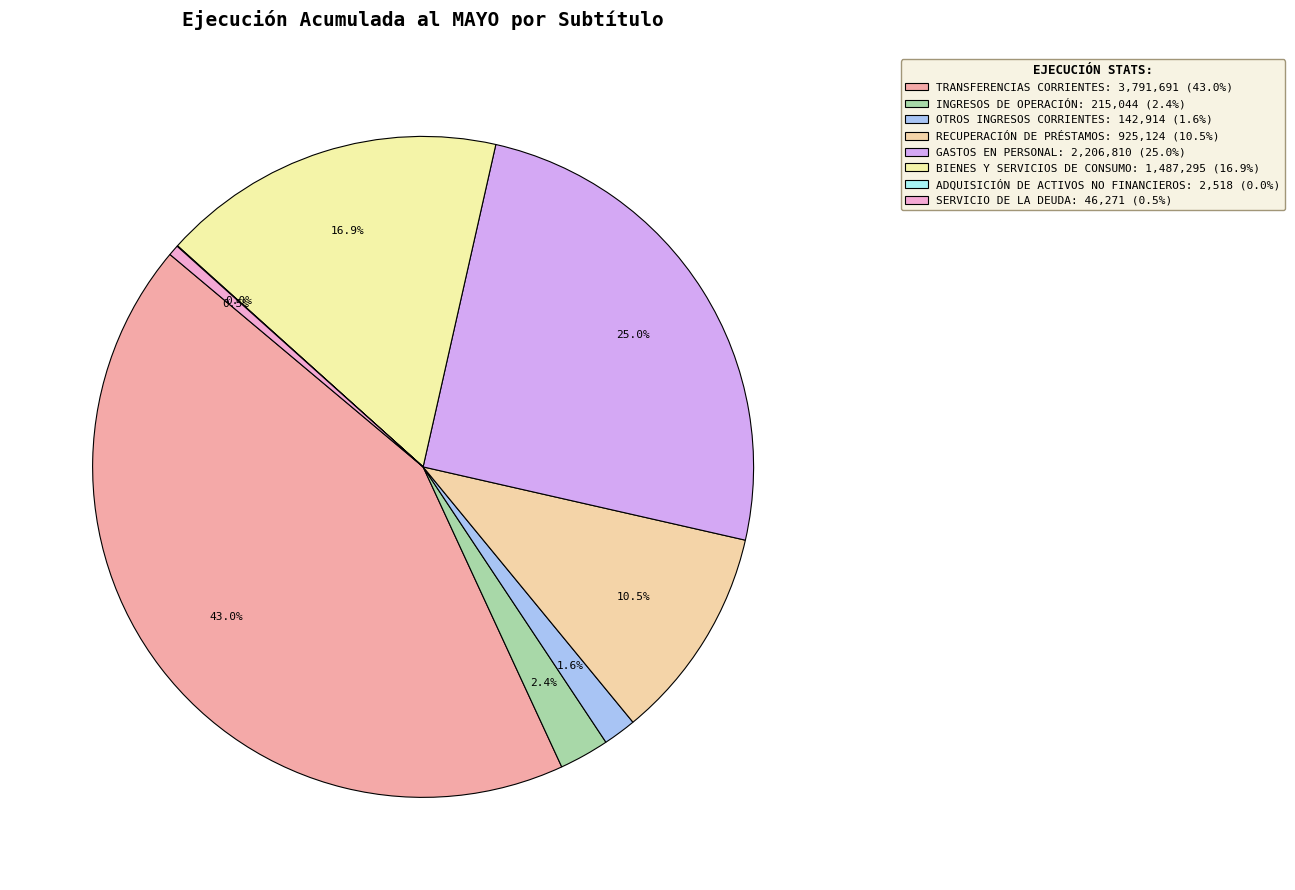

Approximately how many times larger is the value at INGRESOS DE OPERACIÓN compared to TRANSFERENCIAS CORRIENTES?

0.1